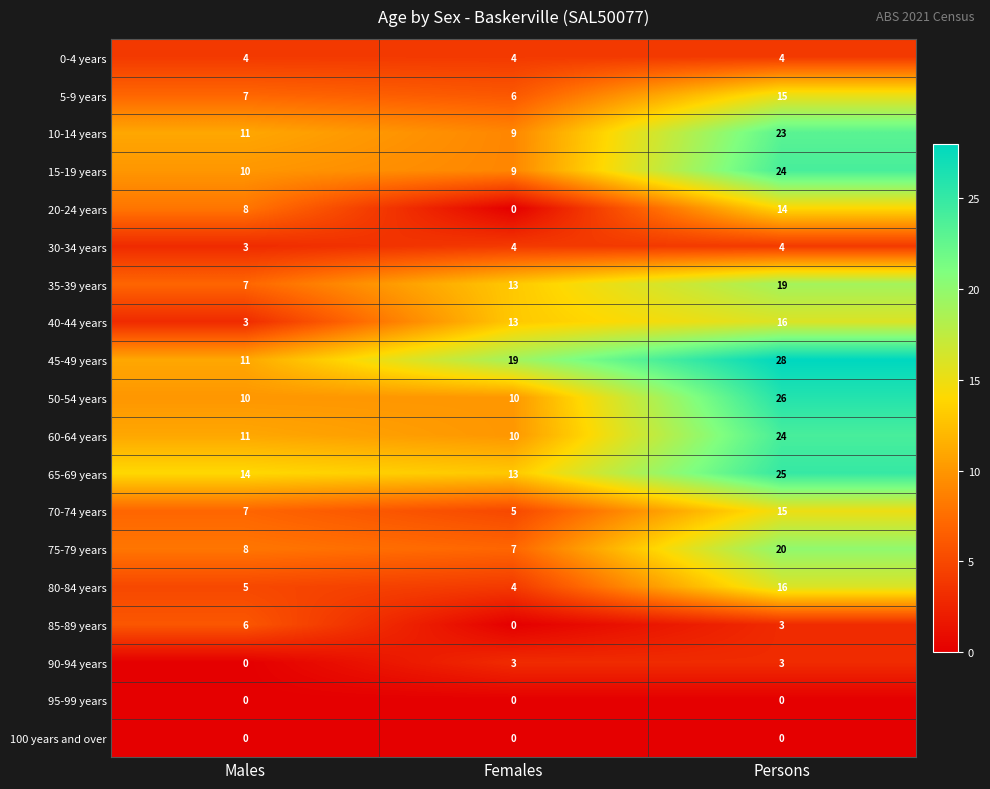

What is the minimum value for 60-64 years?

10